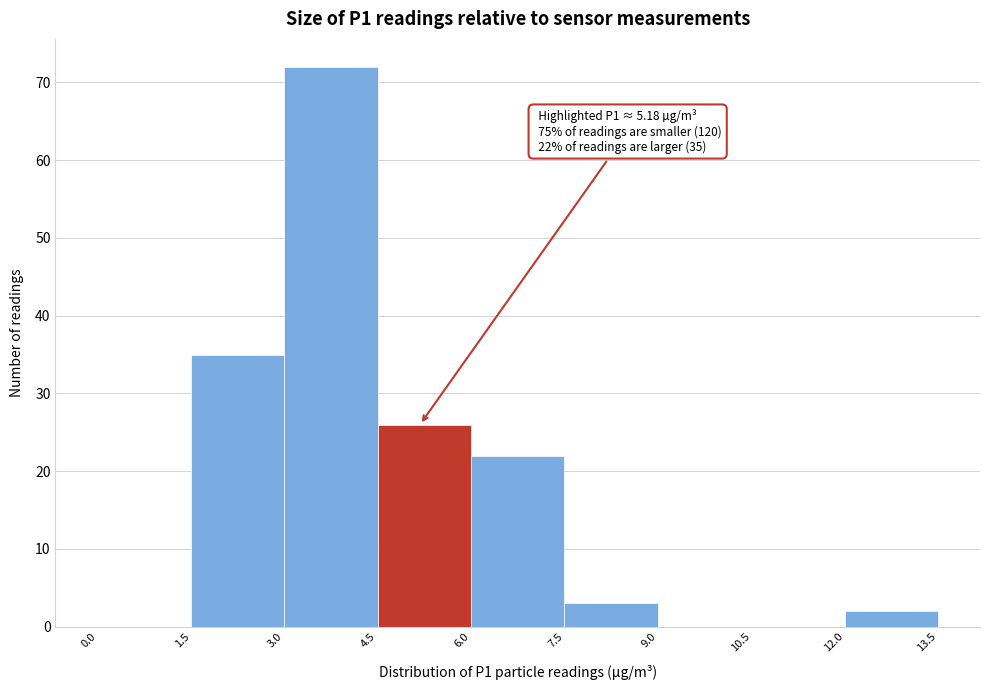

Which range on the x-axis has the tallest bar?

3.0 to 4.5